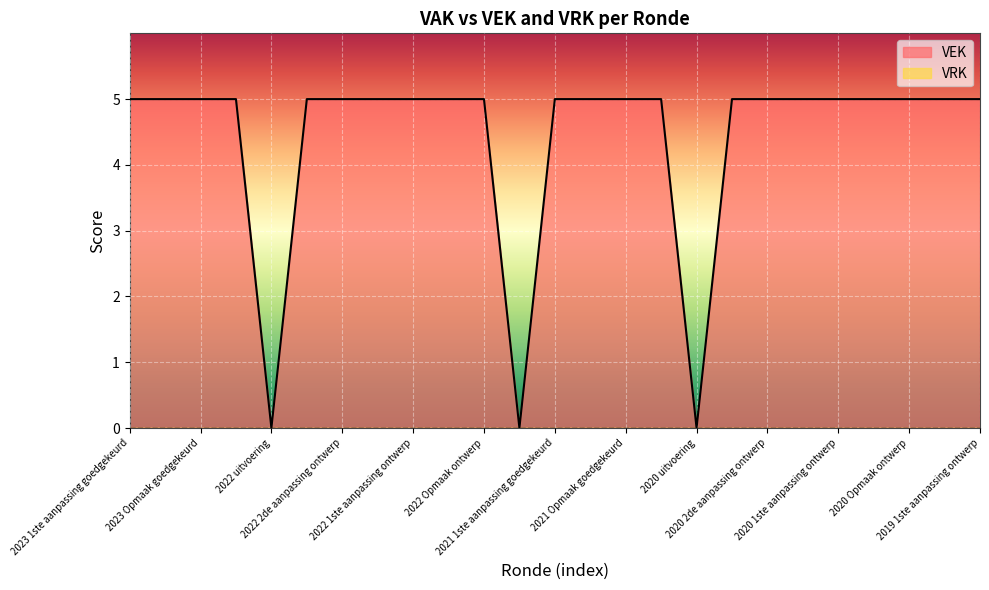

The chart shows a value of 5 at 2023 1ste aanpassing ontwerp. True or false?

True